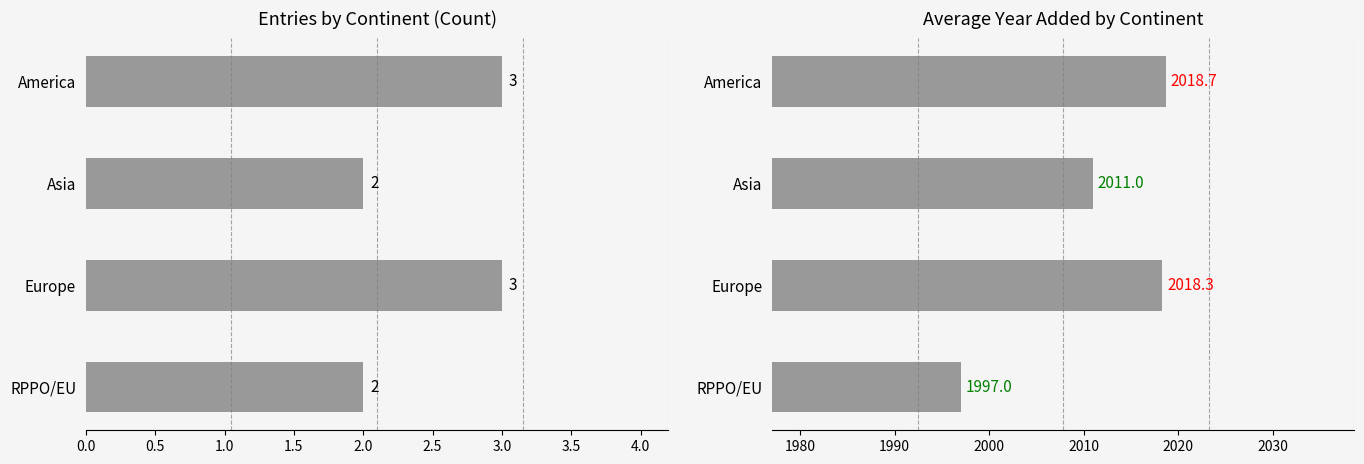

Between America and Asia, which series saw the biggest shift?

Avg yr_add